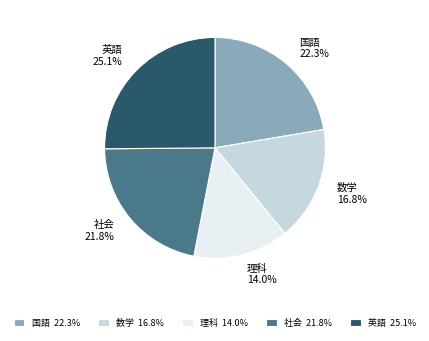

Approximately how many times larger is the value at 社会 compared to 英語?

0.9